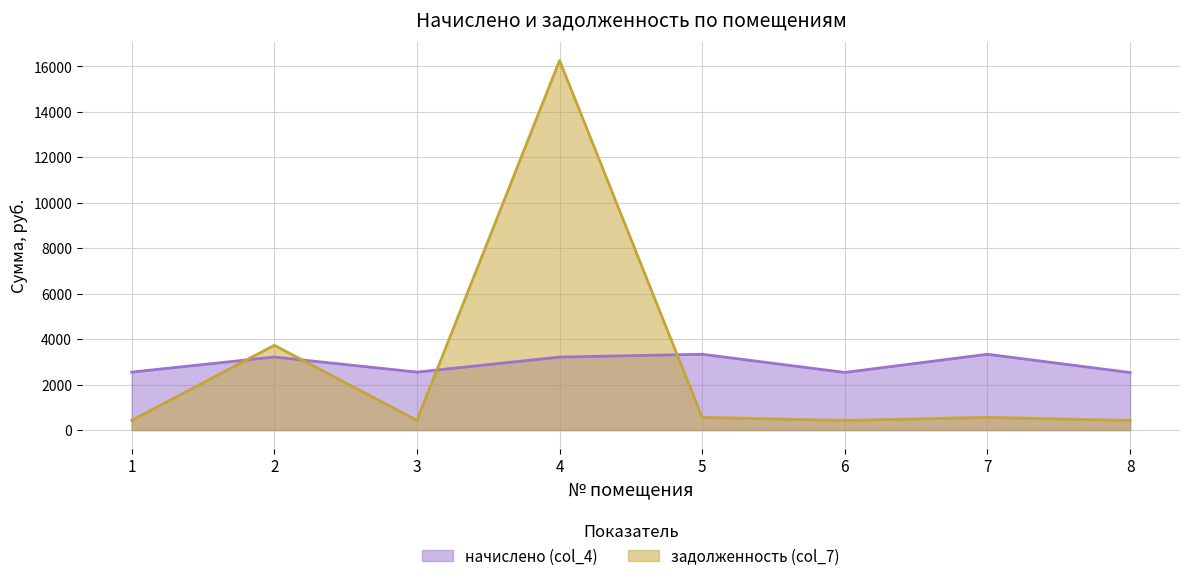

Reading right to left, transcribe all the data shown in this chart.

начислено (col_4): 2530.1	3333.5	2534.4	3333.5	3210.4	2548.6	3213.4	2548.6
задолженность (col_7): 421.1	555.6	422.4	555.6	16258.2	424.8	3728.6	424.8